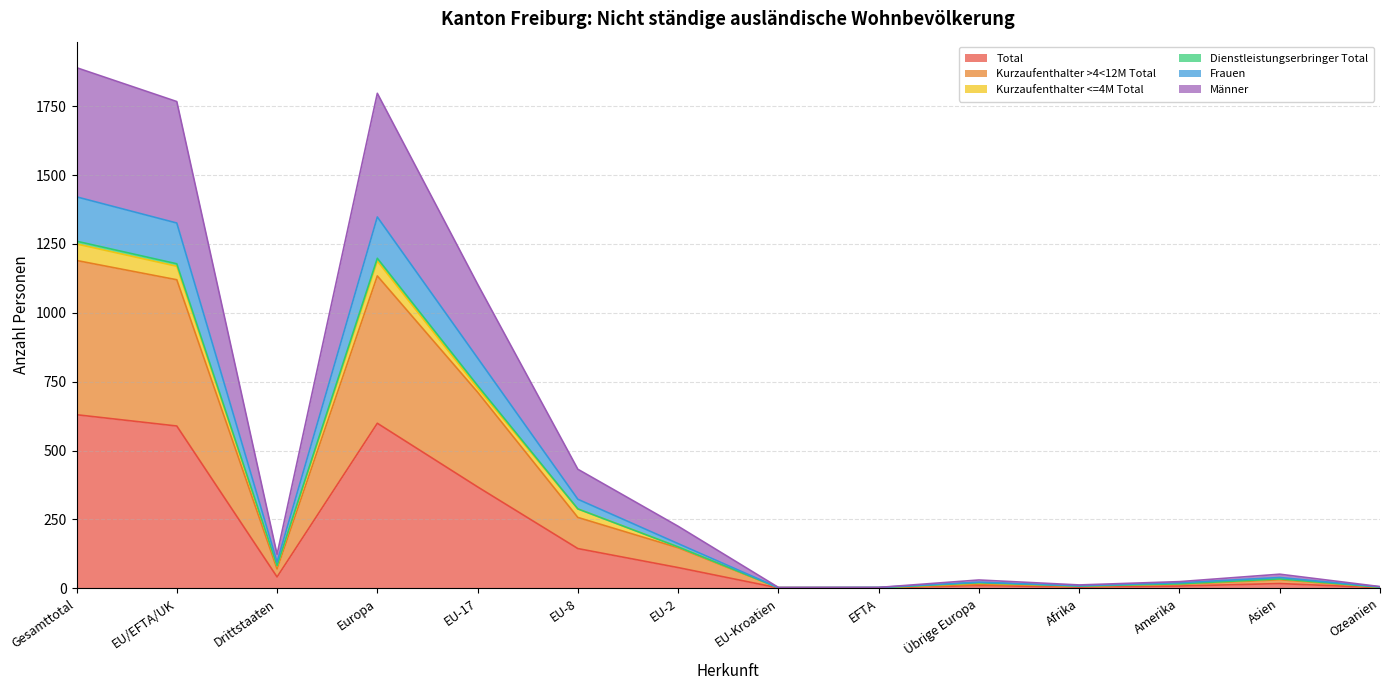

Is it true that Männer equals 1942 at EU/EFTA/UK?

False